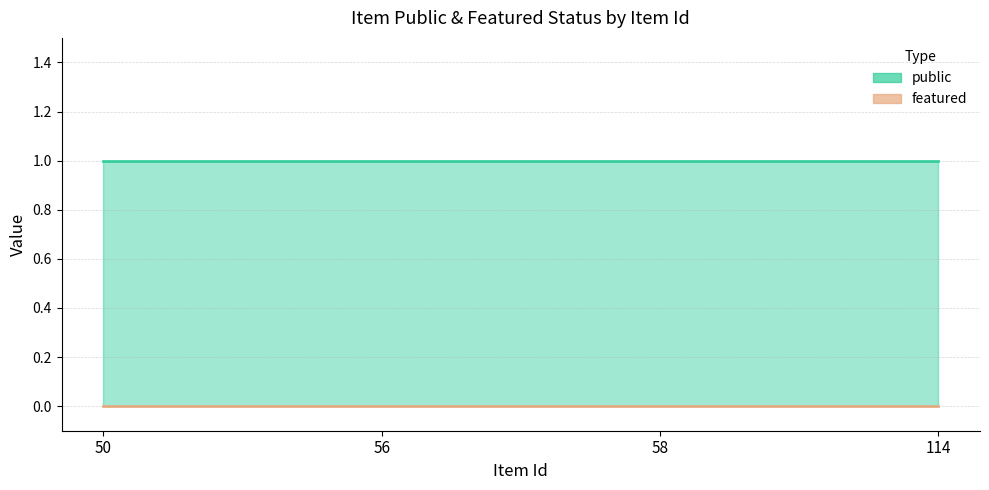

True or false: public has a value of 1 at 114.

True